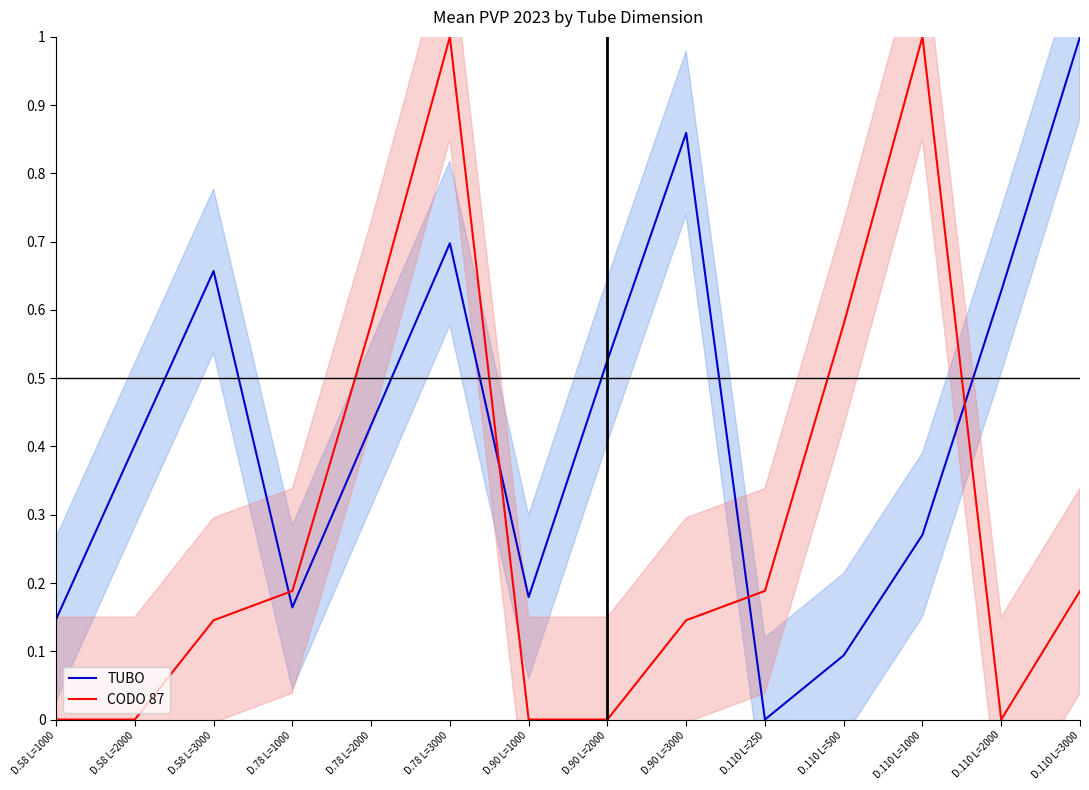

What is the label of the 2nd point from the left?

D.58 L=2000